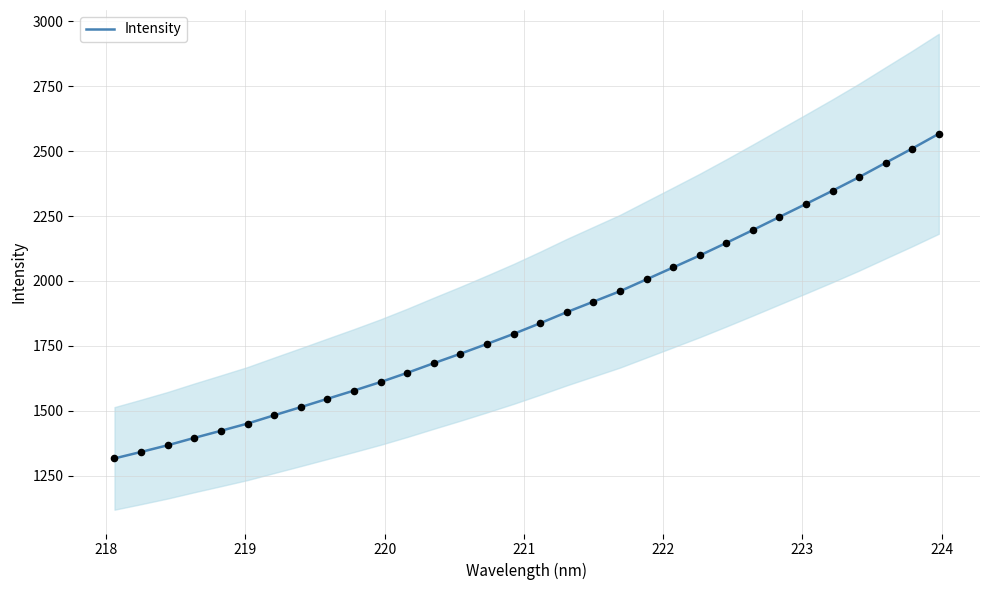

Which has a higher value, 224 or 222?

224